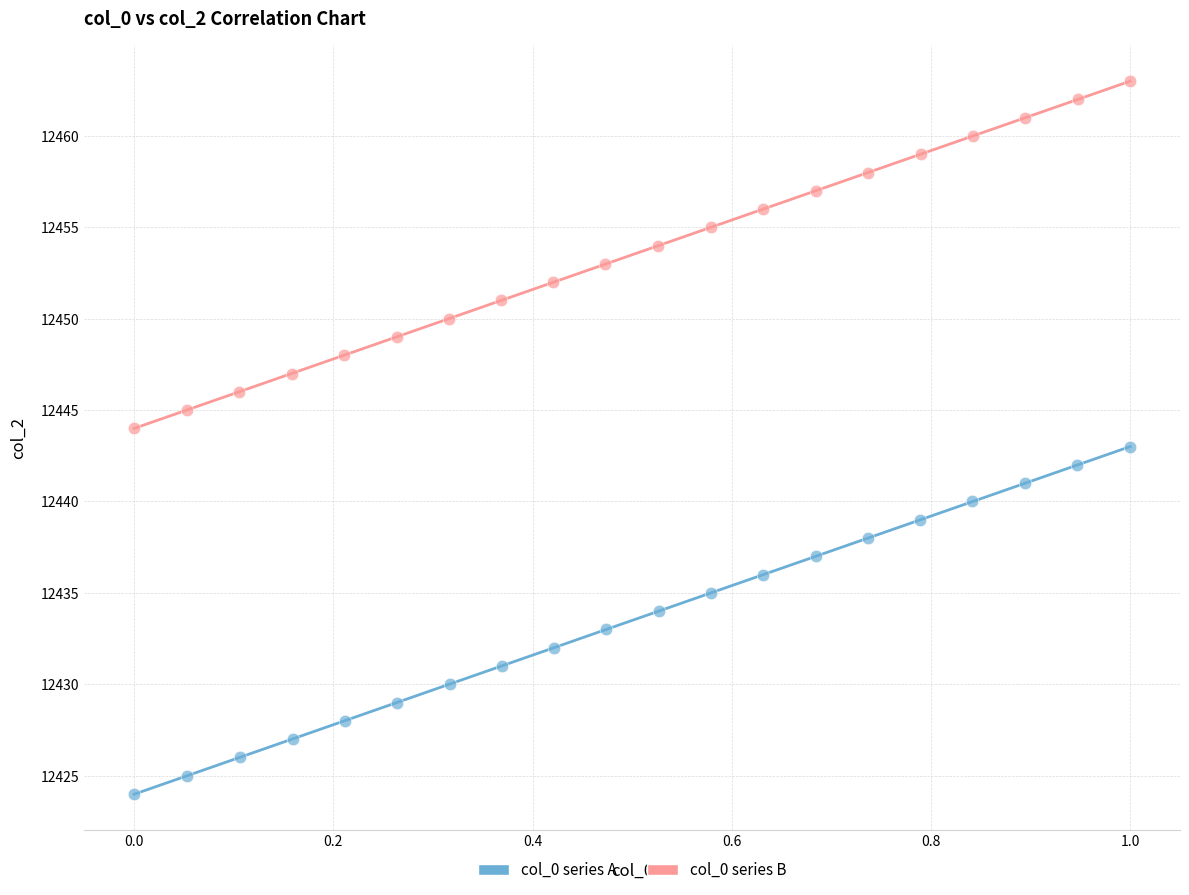

Which series contains the highest Y value?

col_0 series B